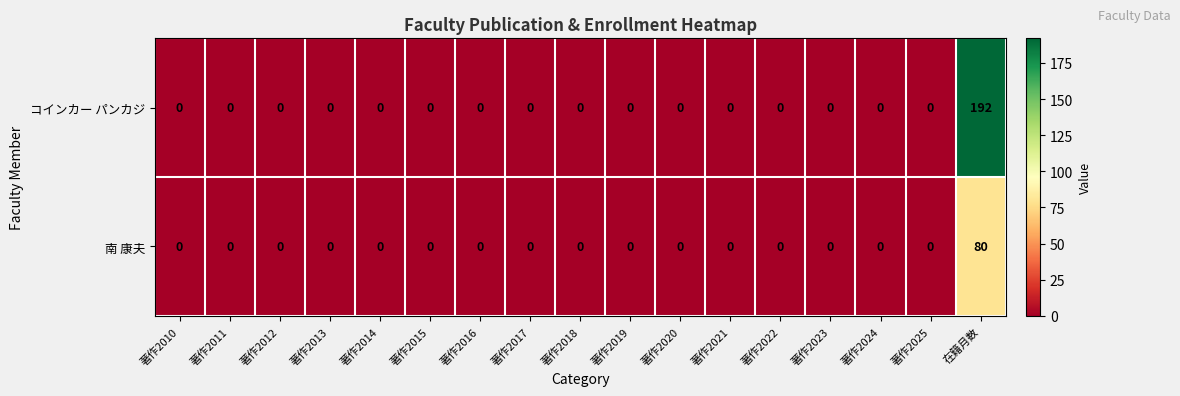

The value of コインカー パンカジ at 著作2019 is 0. True or false?

True